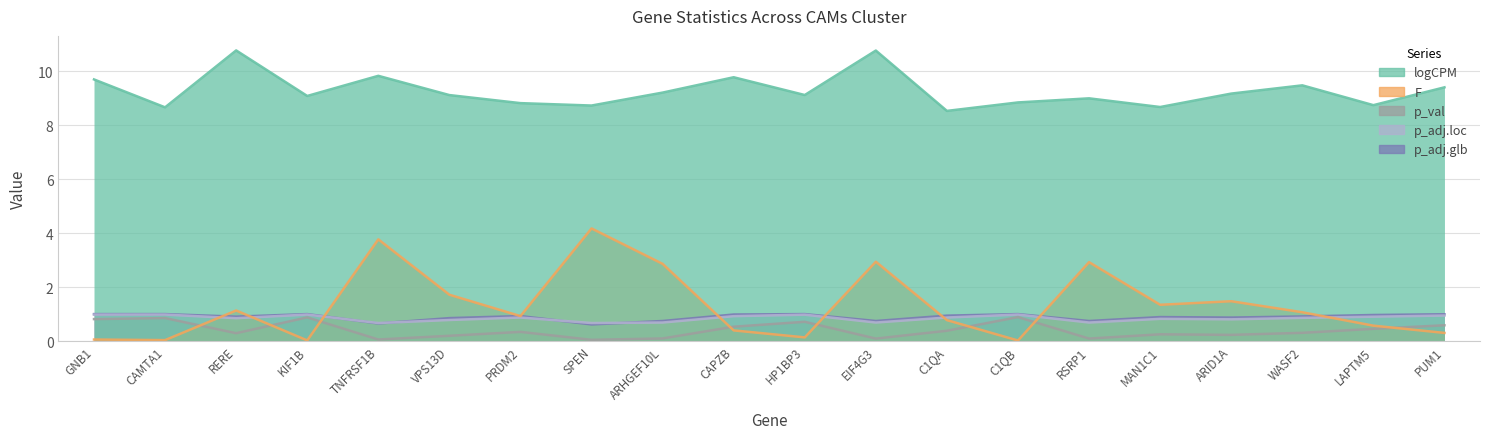

At RERE, list the series in order from smallest to largest.

p_val, p_adj.loc, p_adj.glb, F, logCPM